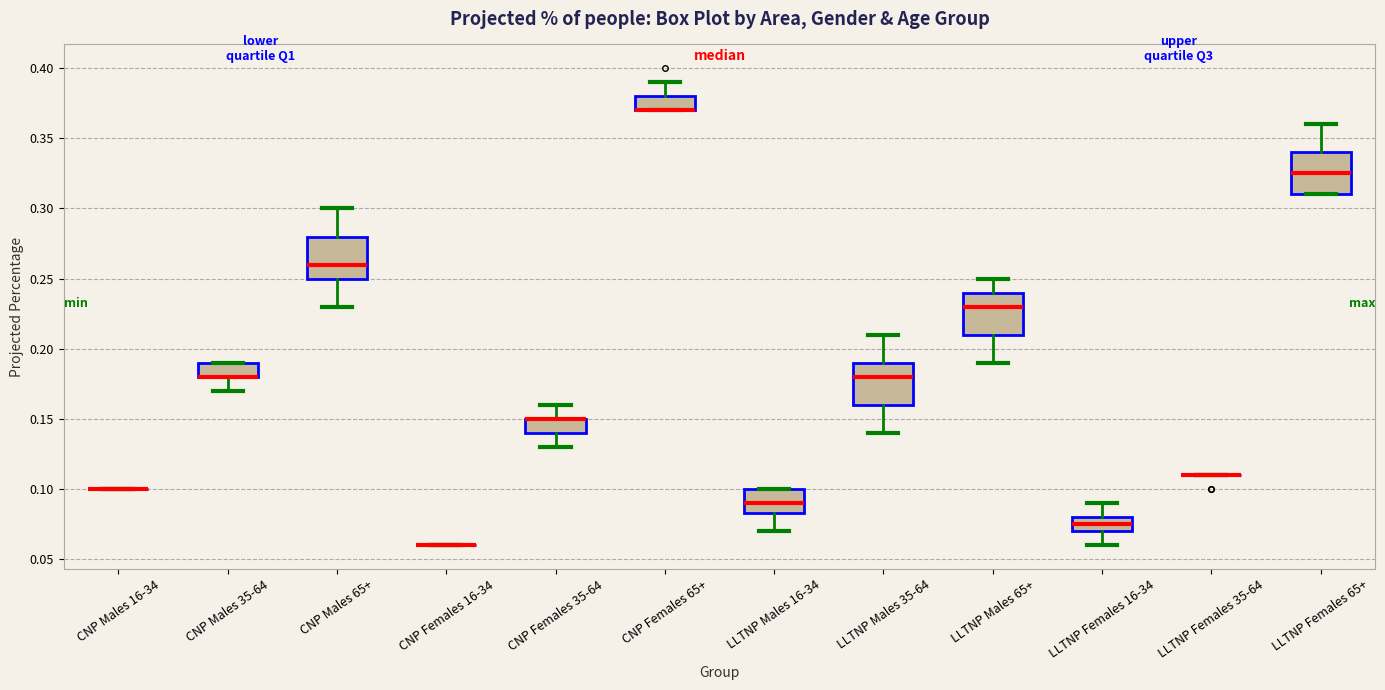

Reading left to right, read every box against the y-axis: the position of its median line, the range the box covers, and the ends of its whiskers. The values are not printed on the chart, so give them approximately, as read against the axis.

CNP Males 16-34: box collapsed to a line at 0.100, whiskers 0.100 to 0.100
CNP Males 35-64: median 0.180 (drawn on the box's lower edge), box 0.180 to 0.190, whiskers 0.170 to 0.190
CNP Males 65+: median 0.260, box 0.250 to 0.280, whiskers 0.230 to 0.300
CNP Females 16-34: box collapsed to a line at 0.060, whiskers 0.060 to 0.060
CNP Females 35-64: median 0.150 (drawn on the box's upper edge), box 0.140 to 0.150, whiskers 0.130 to 0.160
CNP Females 65+: median 0.370 (drawn on the box's lower edge), box 0.370 to 0.380, whiskers 0.370 to 0.390
LLTNP Males 16-34: median 0.090, box 0.085 to 0.100, whiskers 0.070 to 0.100
LLTNP Males 35-64: median 0.180, box 0.160 to 0.190, whiskers 0.140 to 0.210
LLTNP Males 65+: median 0.230, box 0.210 to 0.240, whiskers 0.190 to 0.250
LLTNP Females 16-34: median 0.075, box 0.070 to 0.080, whiskers 0.060 to 0.090
LLTNP Females 35-64: box collapsed to a line at 0.110, whiskers 0.110 to 0.110
LLTNP Females 65+: median 0.325, box 0.310 to 0.340, whiskers 0.310 to 0.360